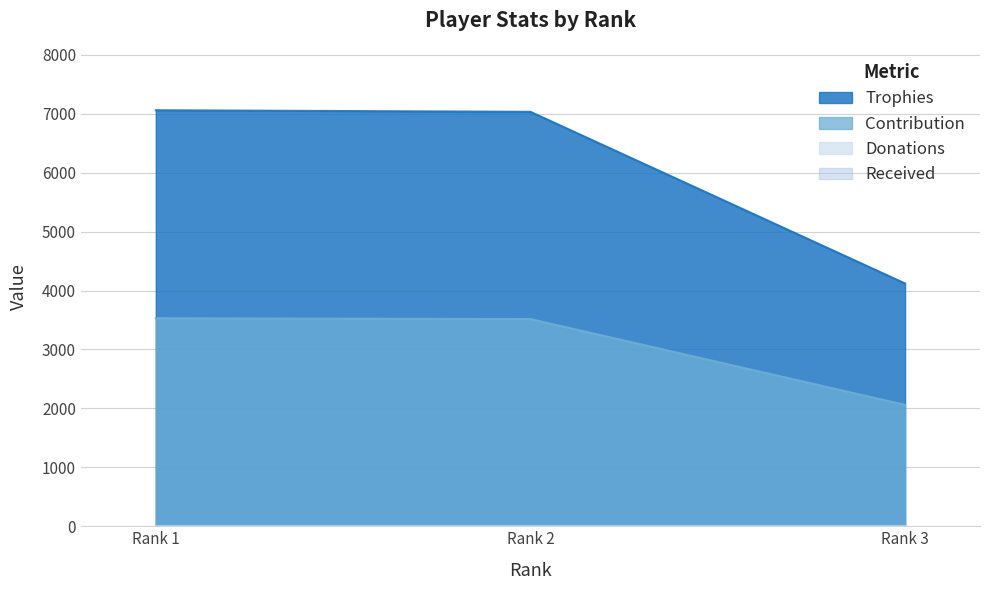

True or false: Trophies has a value of 7266 at Rank 3.

False